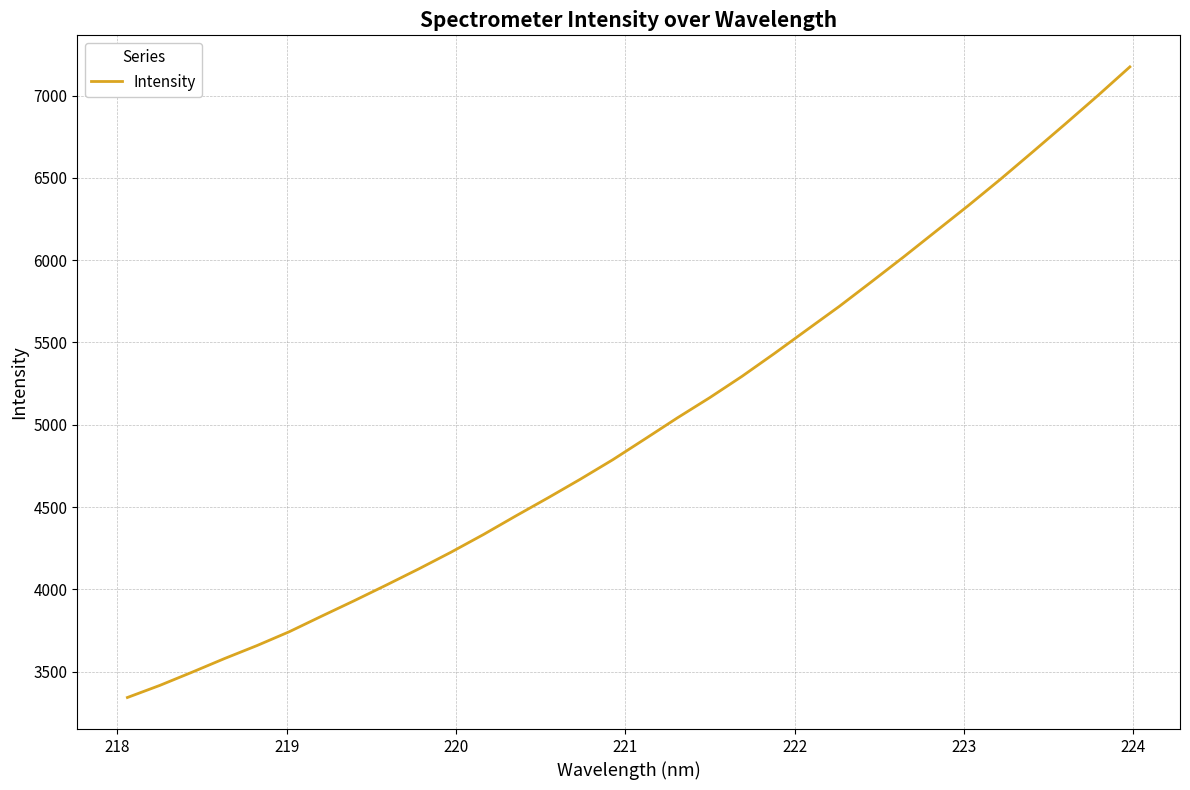

How many values exceed 4914?

16